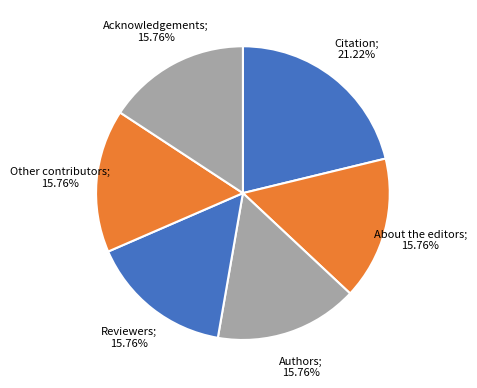

Which slice is the smallest?

About the editors